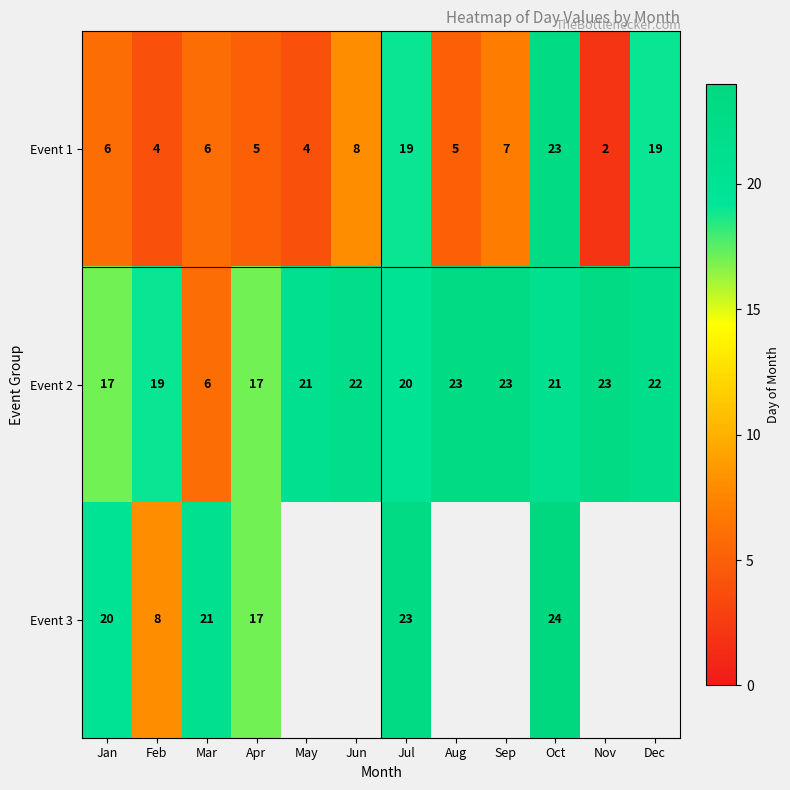

At which label is Event 1 closest to 12?

Jun